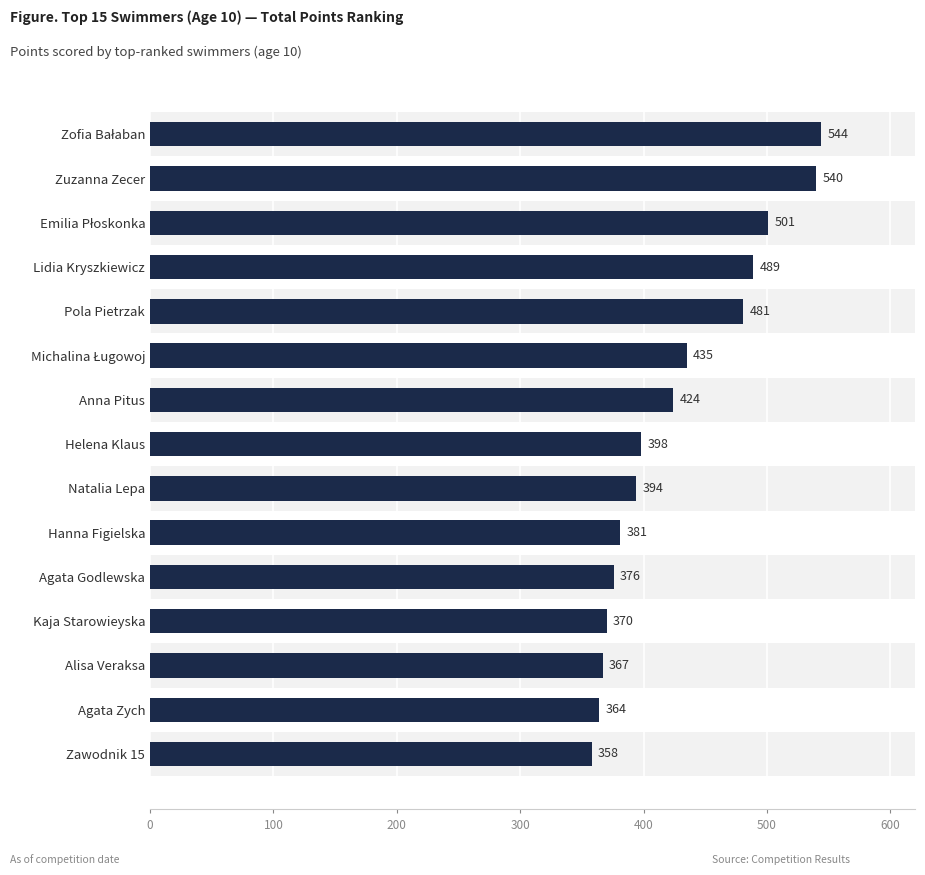

Approximately how many times larger is the value at Zuzanna Zecer compared to Helena Klaus?

1.4